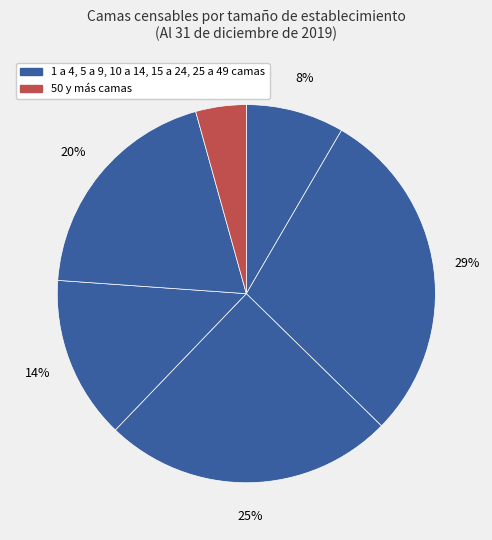

Count the number of slices in the pie.

6